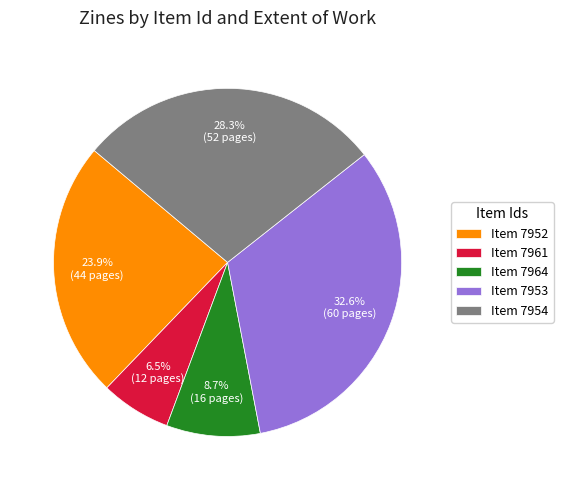

What is the smallest slice in the pie chart?

Item 7961